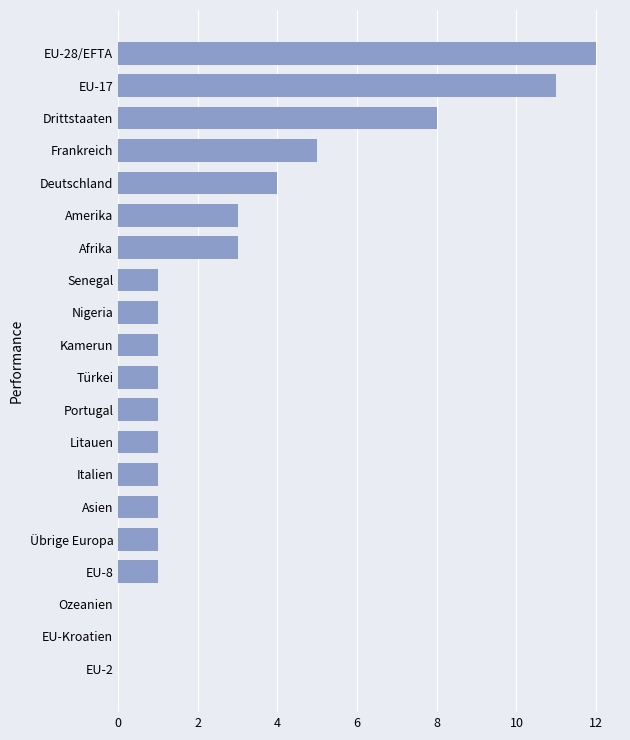

At which label is the value closest to 6?

Frankreich